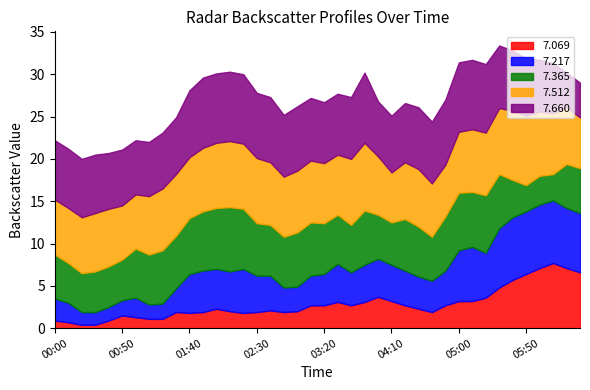

What is the value of the 7.660 point at the 14th from the left?

8.2